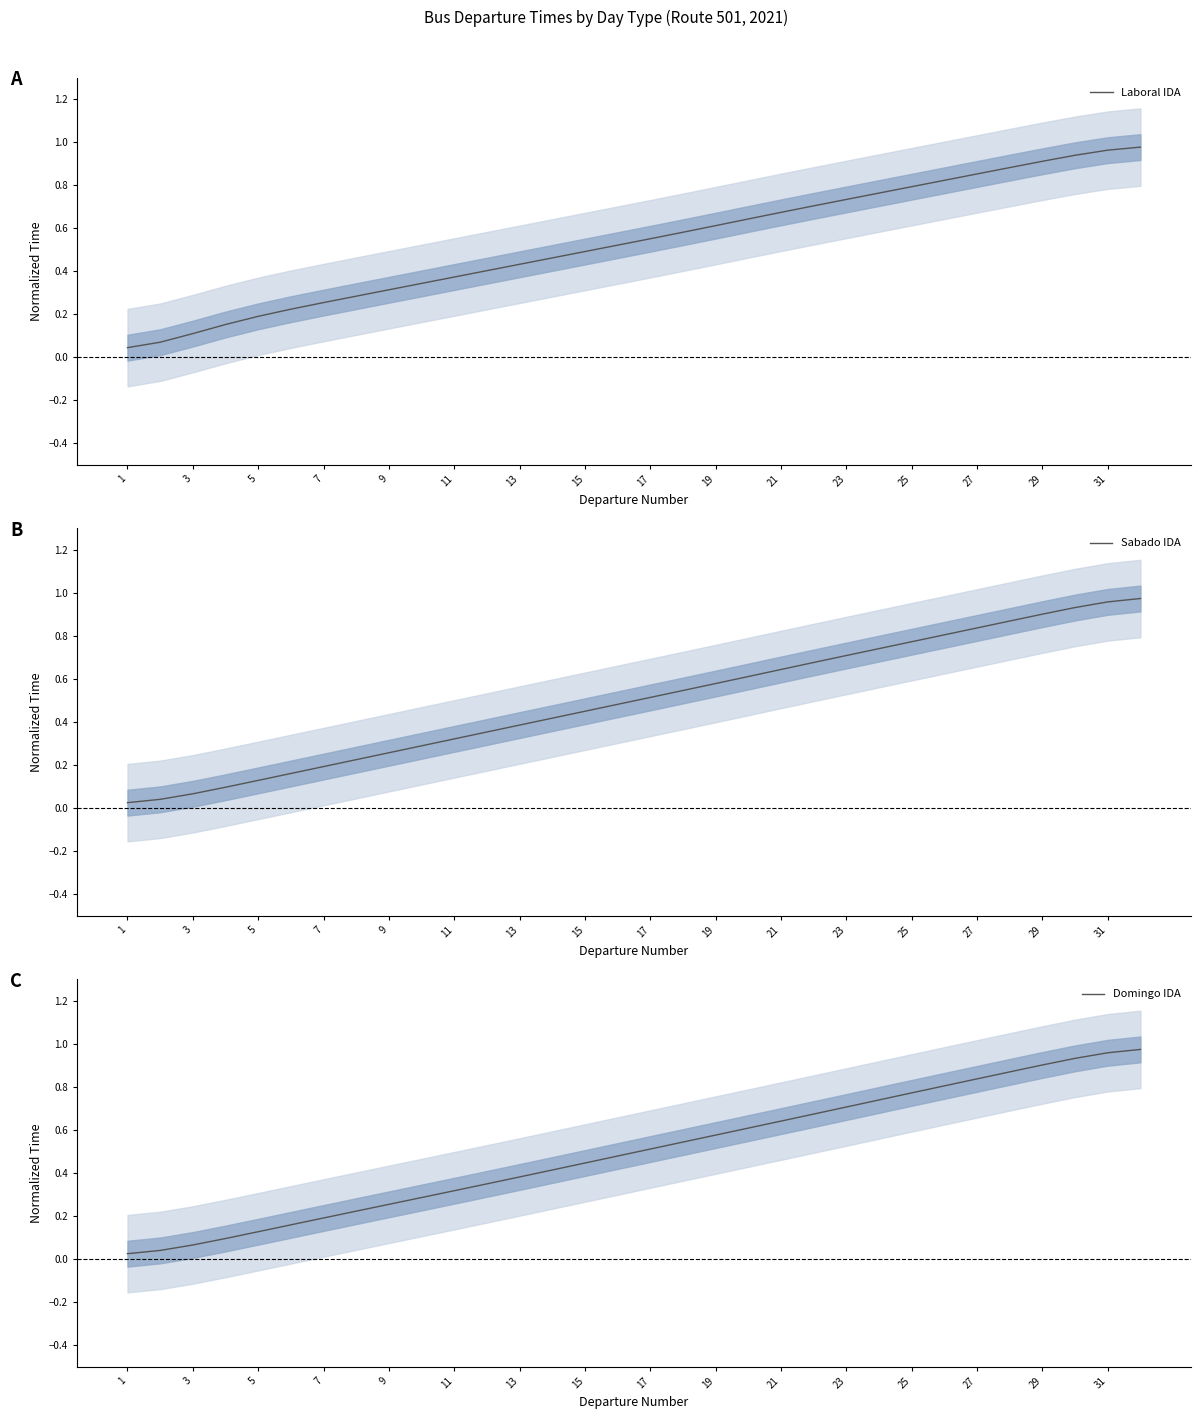

True or false: Laboral IDA has more than 1 points higher than both neighbors.

False